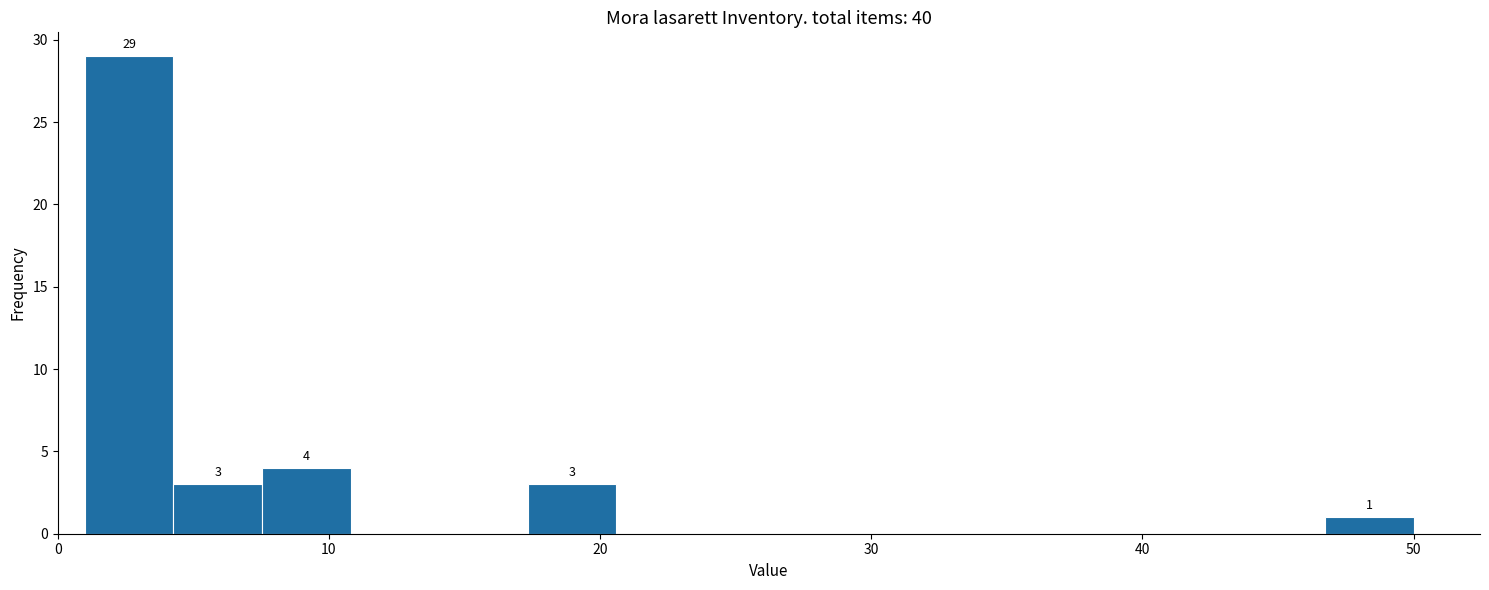

Read against the x-axis, roughly where is the centre of the tallest bar?

3